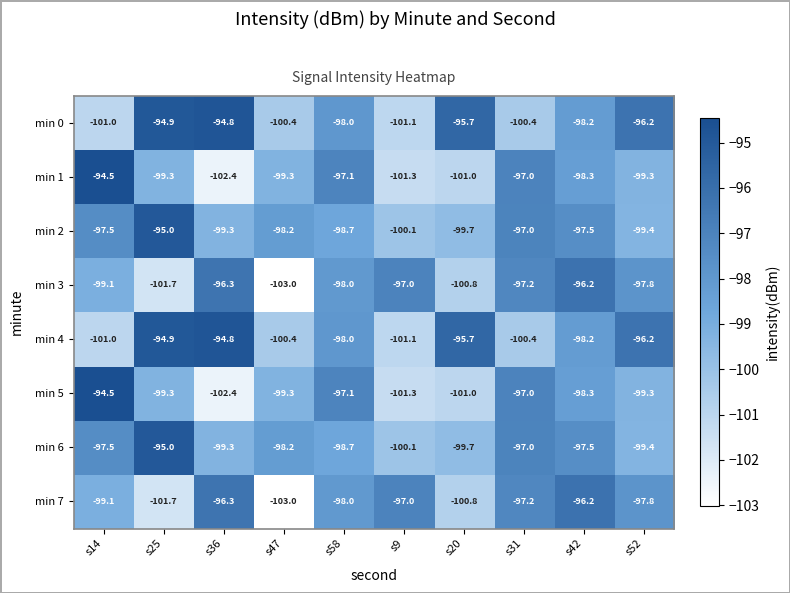

What is the total value across all series at s58?

-783.6